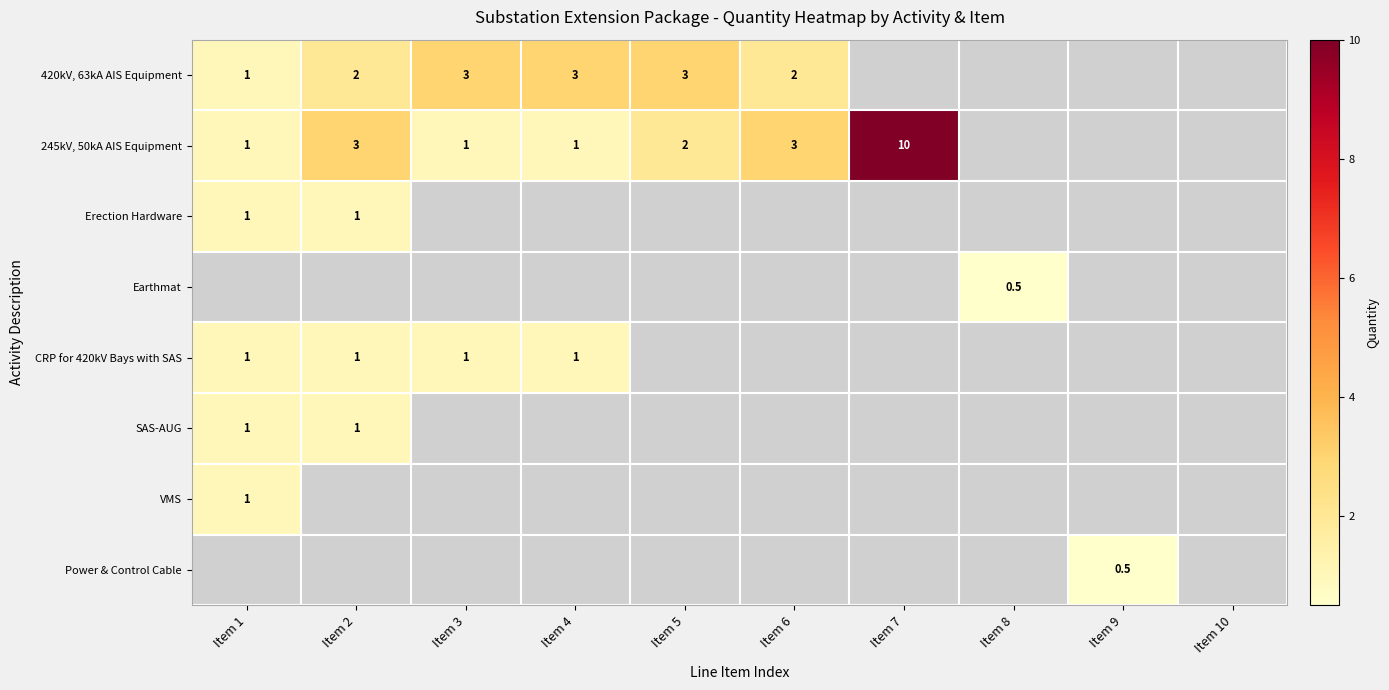

The value of 245kV, 50kA AIS Equipment at Item 7 is 2.7. True or false?

False